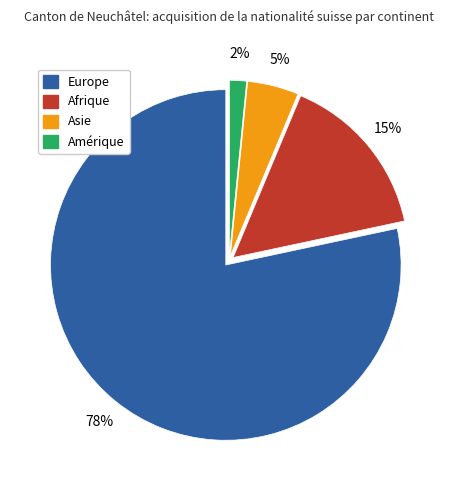

Count the number of slices in the pie.

4